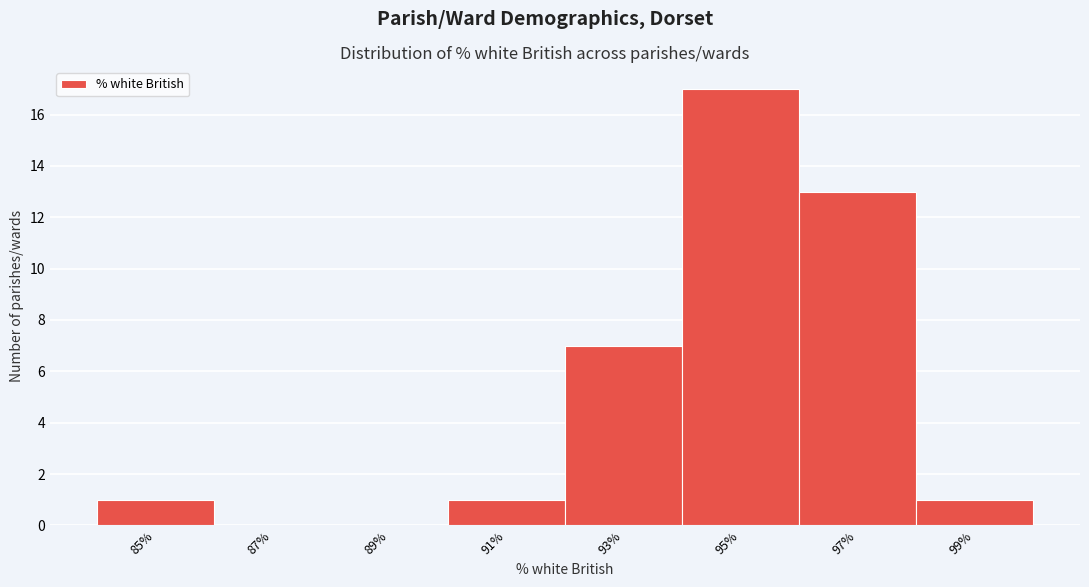

Reading left to right, list every bar in this chart as the range it spans on the x-axis followed by its height. The values are not printed on the chart, so give them approximately, as read against the axis.

84 to 86: 1
86 to 88: 0
88 to 90: 0
90 to 92: 1
92 to 94: 7
94 to 96: 17
96 to 98: 13
98 to 100: 1